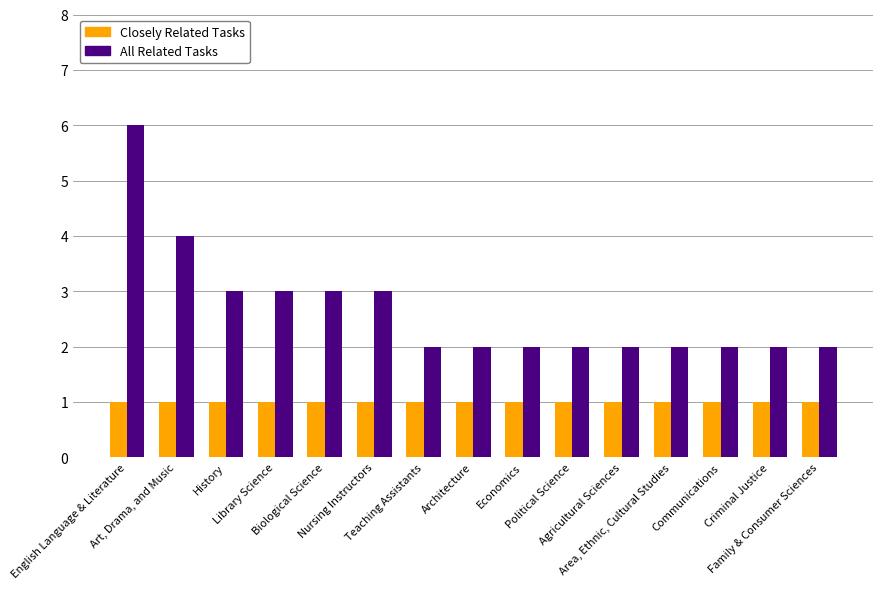

Which series has the widest spread of values?

All Related Tasks